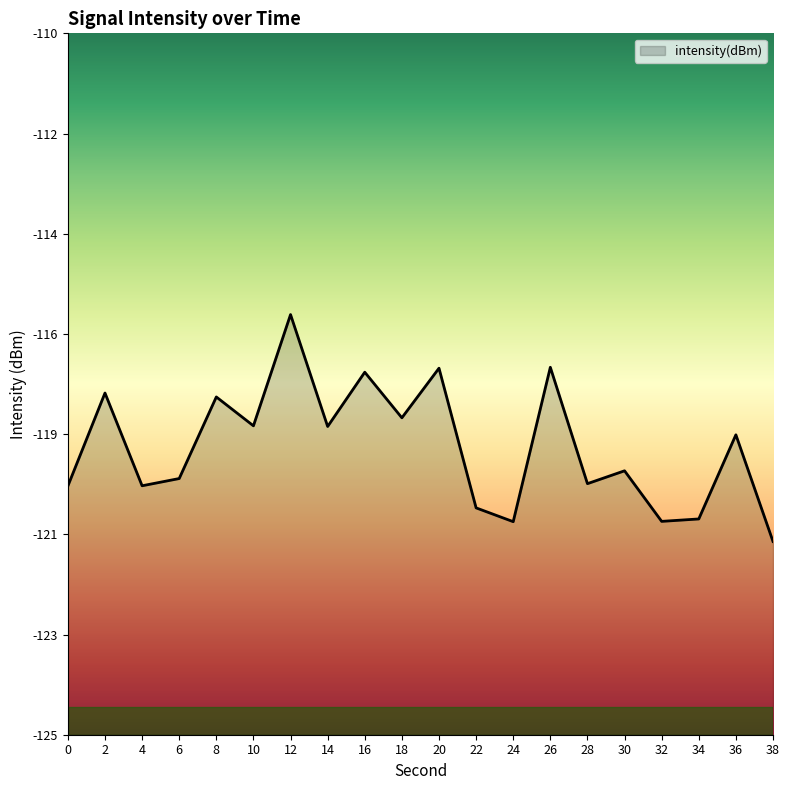

Reading left to right, transcribe all the data shown in this chart.

0=-119.7	2=-117.7	4=-119.7	6=-119.5	8=-117.8	10=-118.4	12=-116.0	14=-118.4	16=-117.2	18=-118.2	20=-117.2	22=-120.1	24=-120.4	26=-117.1	28=-119.6	30=-119.4	32=-120.4	34=-120.4	36=-118.6	38=-120.9